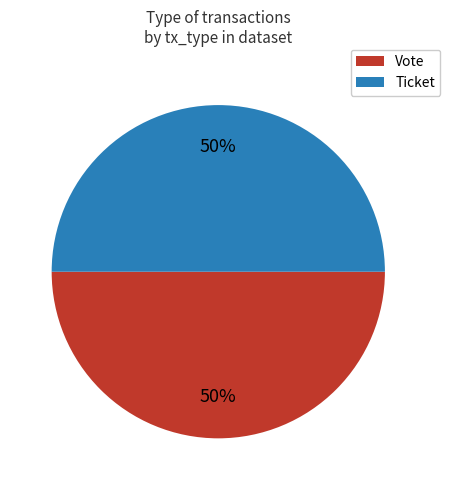

What is the ratio of the value at Ticket to the value at Vote?

1.0